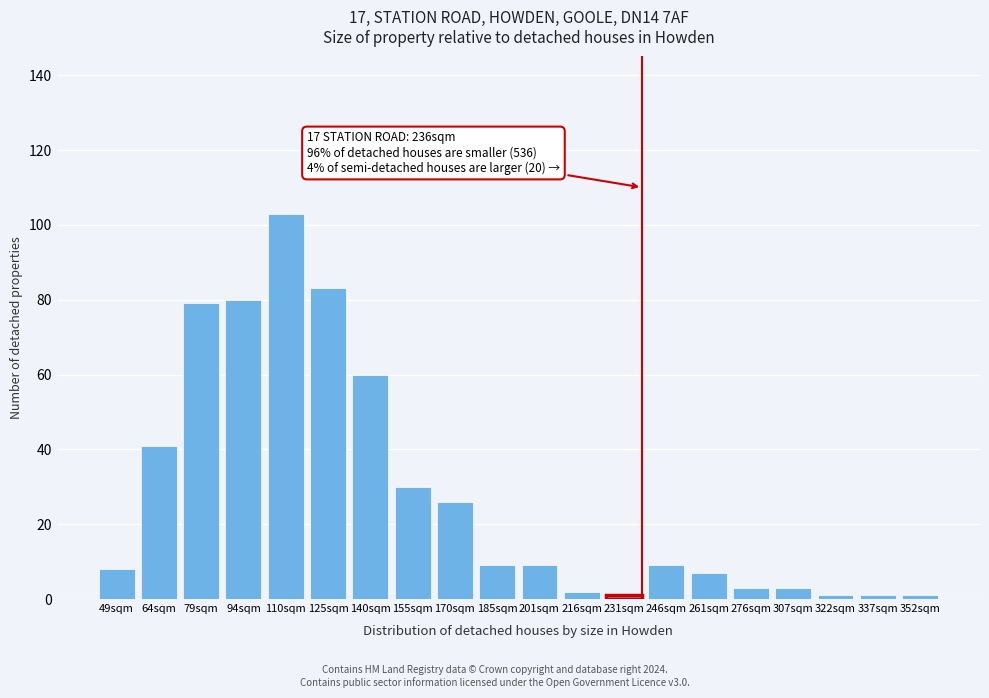

Reading left to right, list all the values displayed in this chart.

8	41	79	80	103	83	60	30	26	9	9	2	1	9	7	3	3	1	1	1